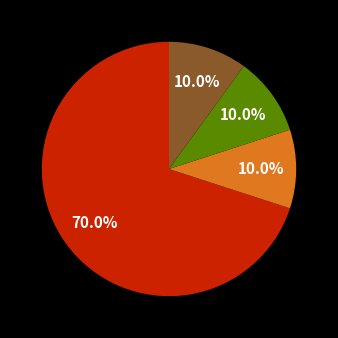

How many slices are in this pie chart?

4